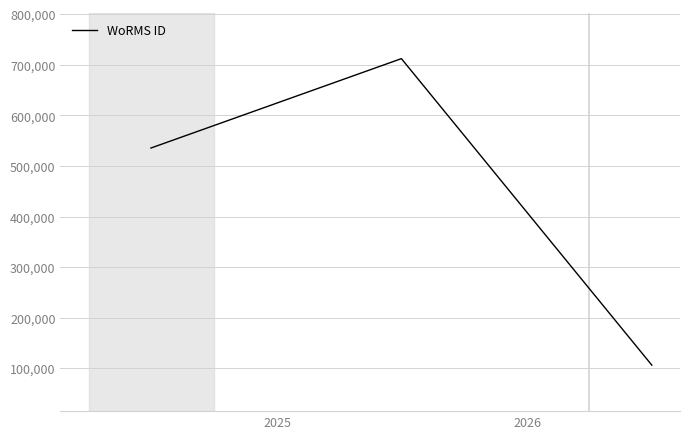

Reading left to right, transcribe all the data shown in this chart.

535477	712167	106215